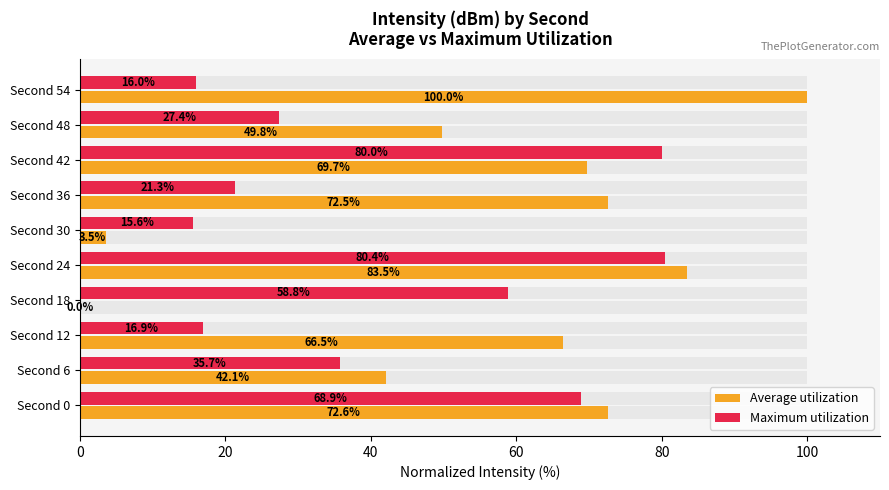

At how many categories does at least one series exceed 55?

7